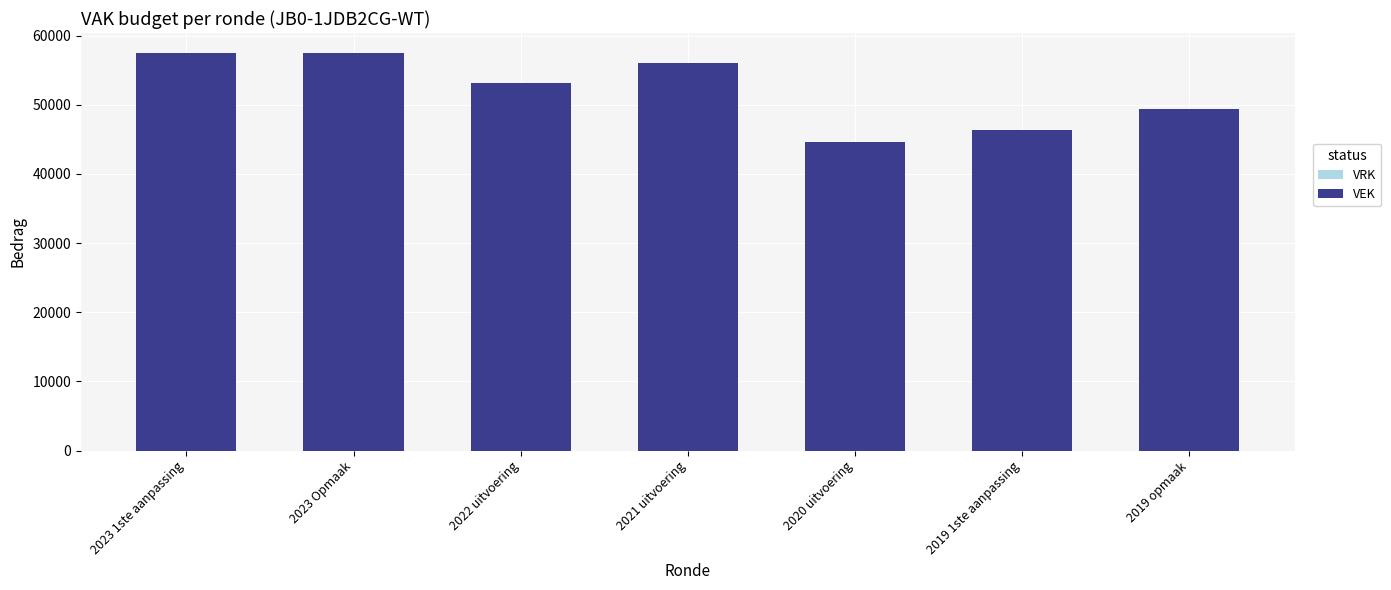

What is the sum of all values?

364494